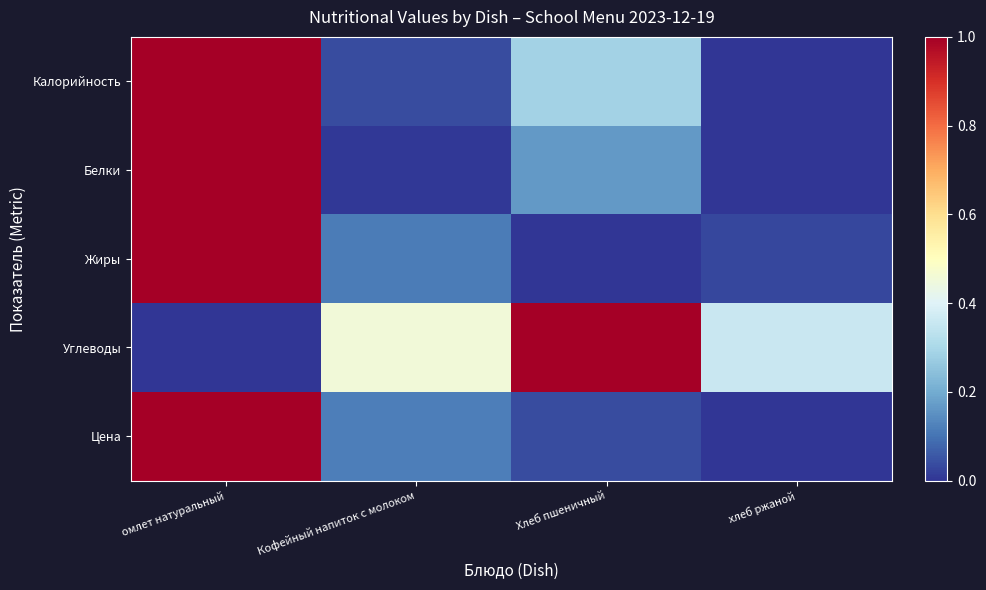

Which has a higher value, омлет натуральный or хлеб ржаной?

омлет натуральный